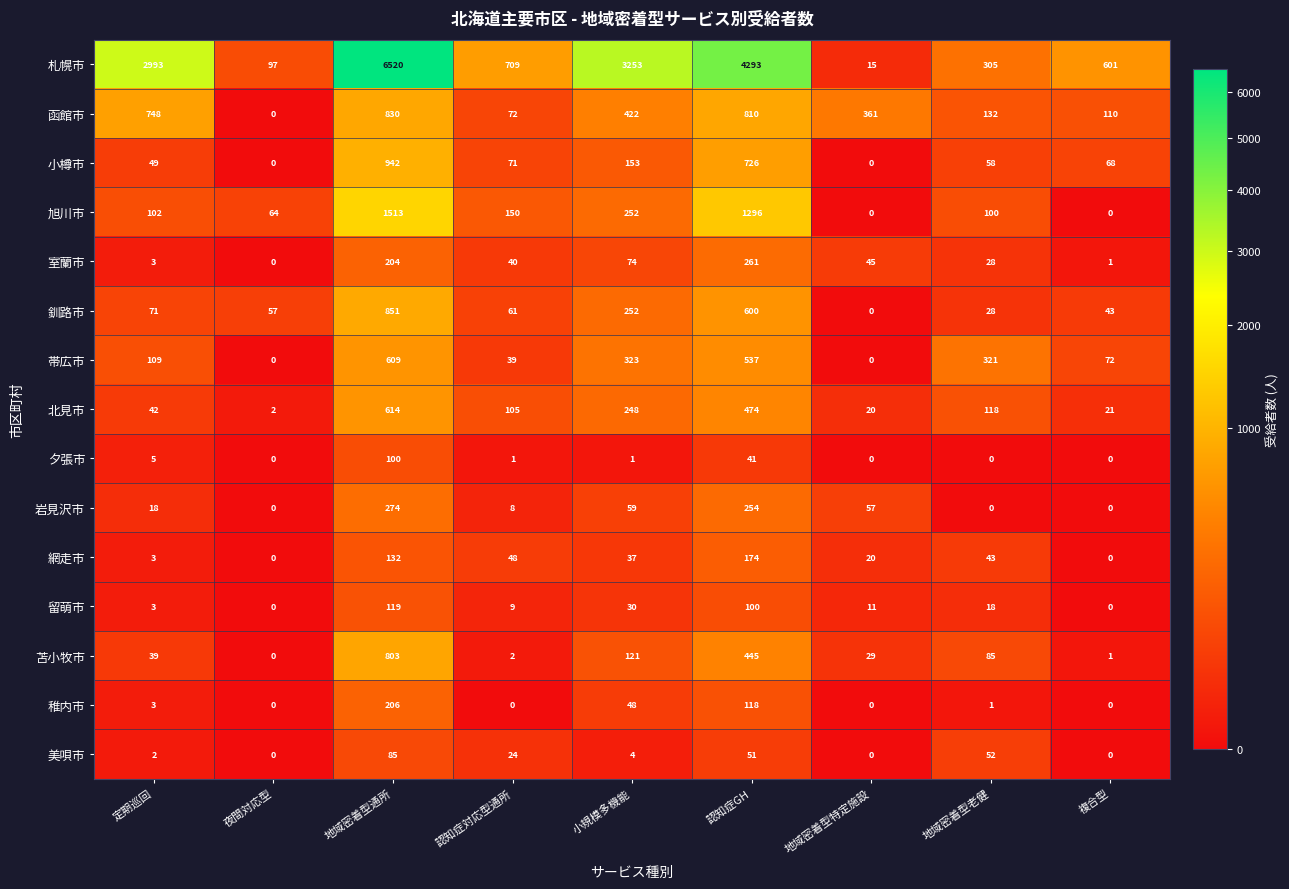

Rank the series by their maximum value, from highest to lowest.

札幌市, 旭川市, 小樽市, 釧路市, 函館市, 苫小牧市, 北見市, 帯広市, 岩見沢市, 室蘭市, 稚内市, 網走市, 留萌市, 夕張市, 美唄市